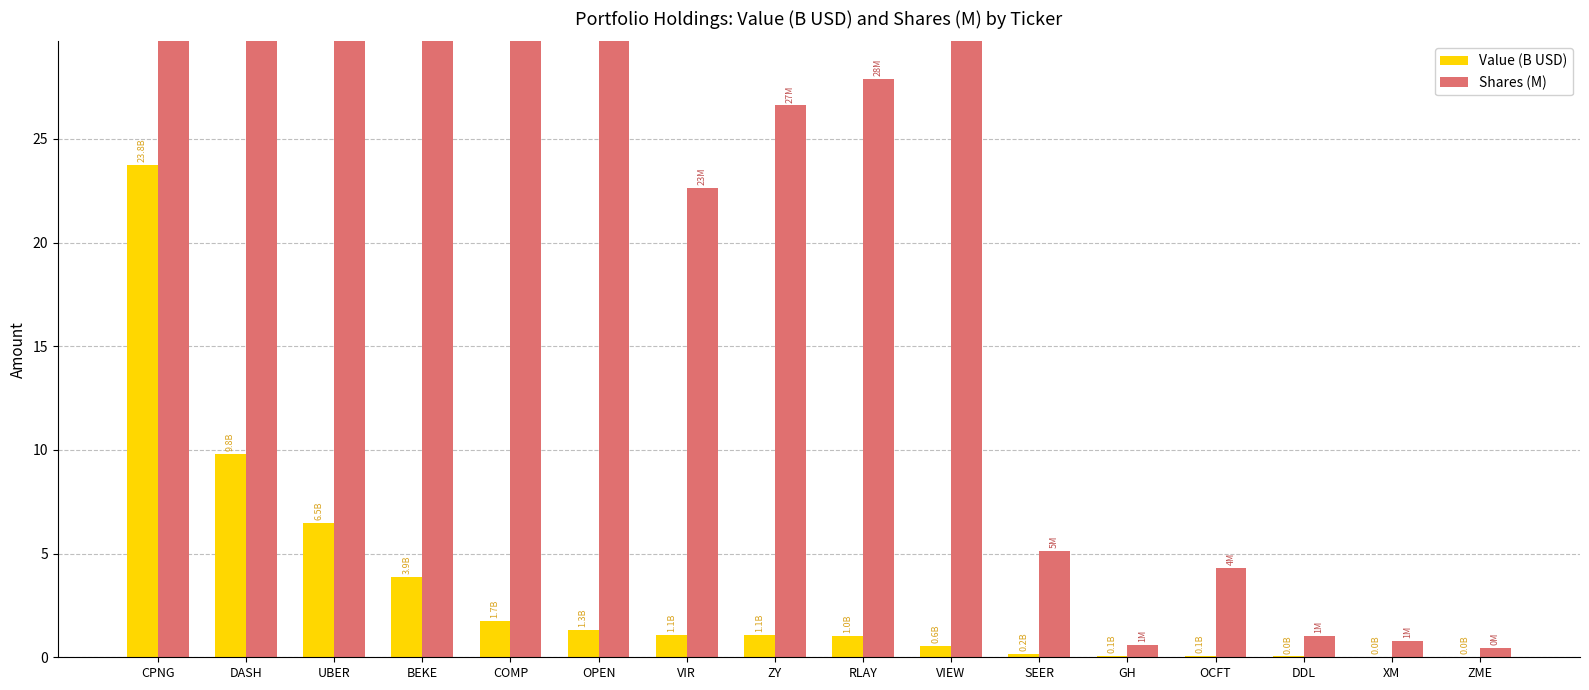

What is the label of the 8th bar from the right?

RLAY